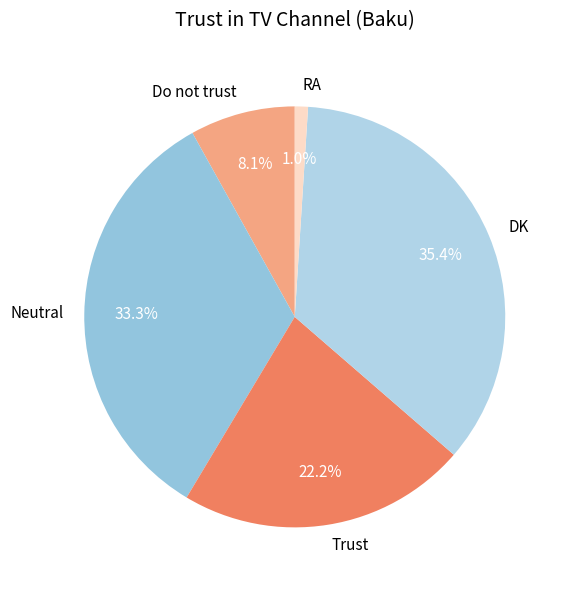

Count the number of slices in the pie.

5